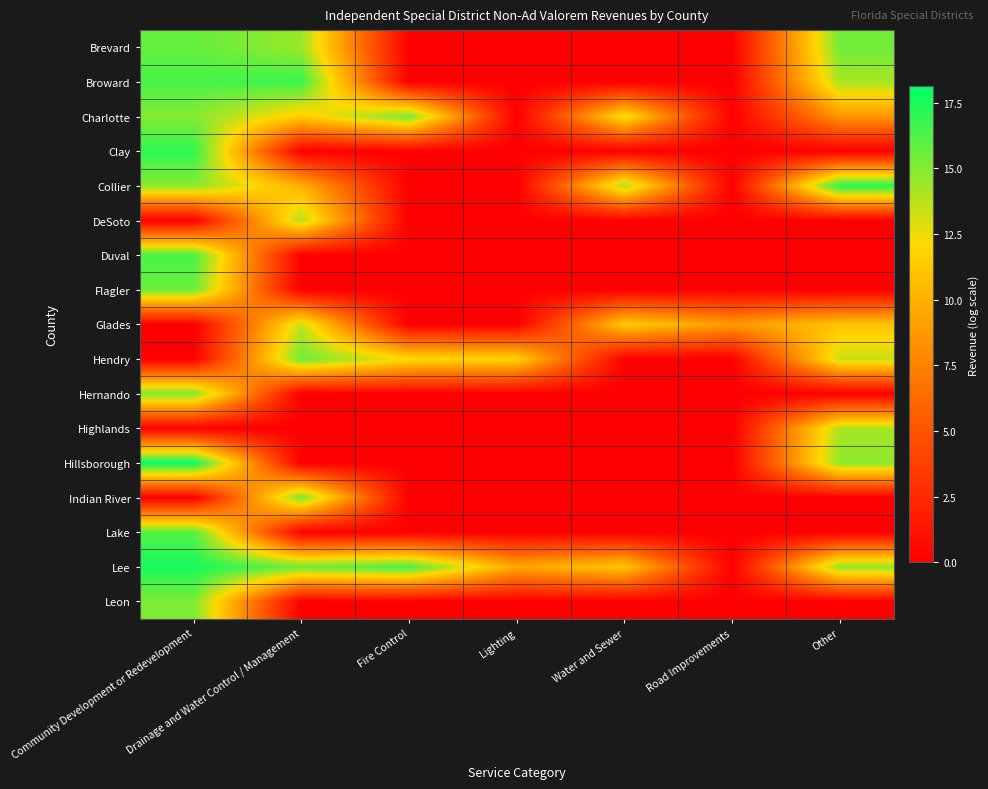

Which series has the widest spread of values?

Hillsborough